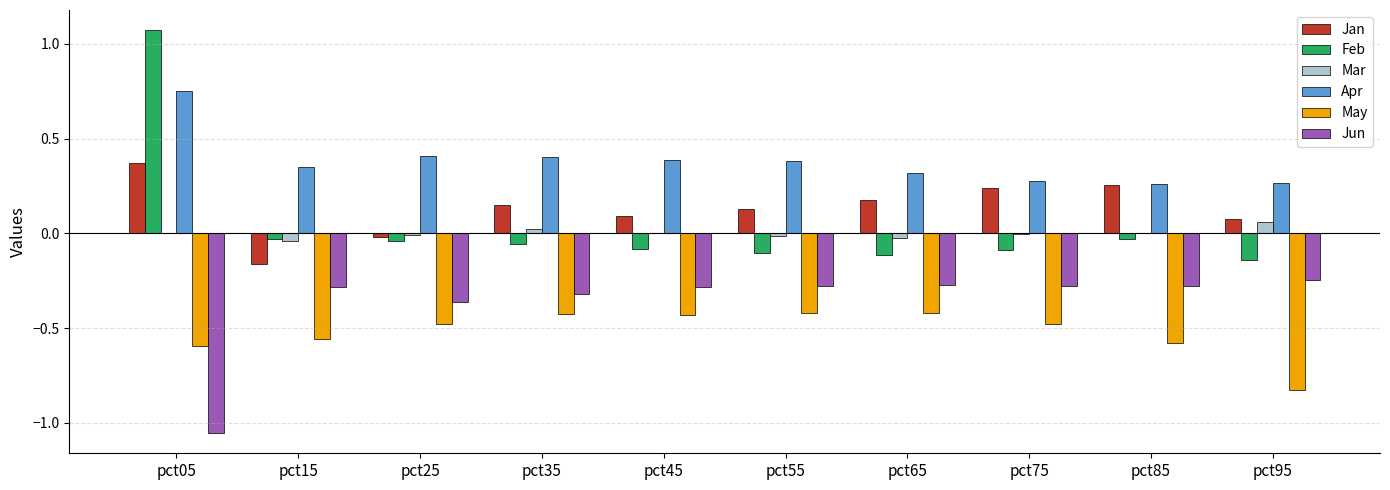

Is it true that Apr equals 0.1 at pct55?

False